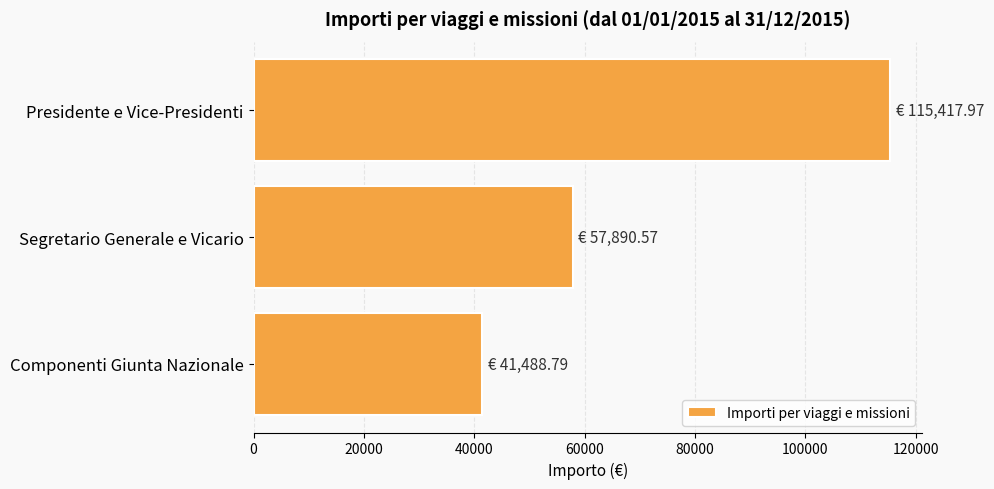

Rank the categories by value from lowest to highest.

Componenti Giunta Nazionale, Segretario Generale e Vicario, Presidente e Vice-Presidenti